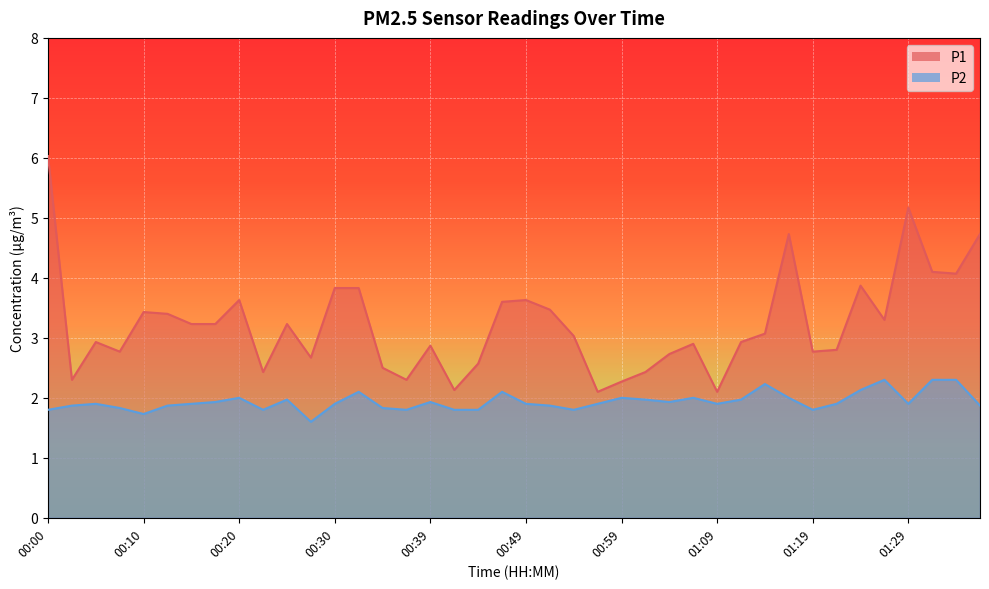

Does the chart display data point markers on the line(s)?

No